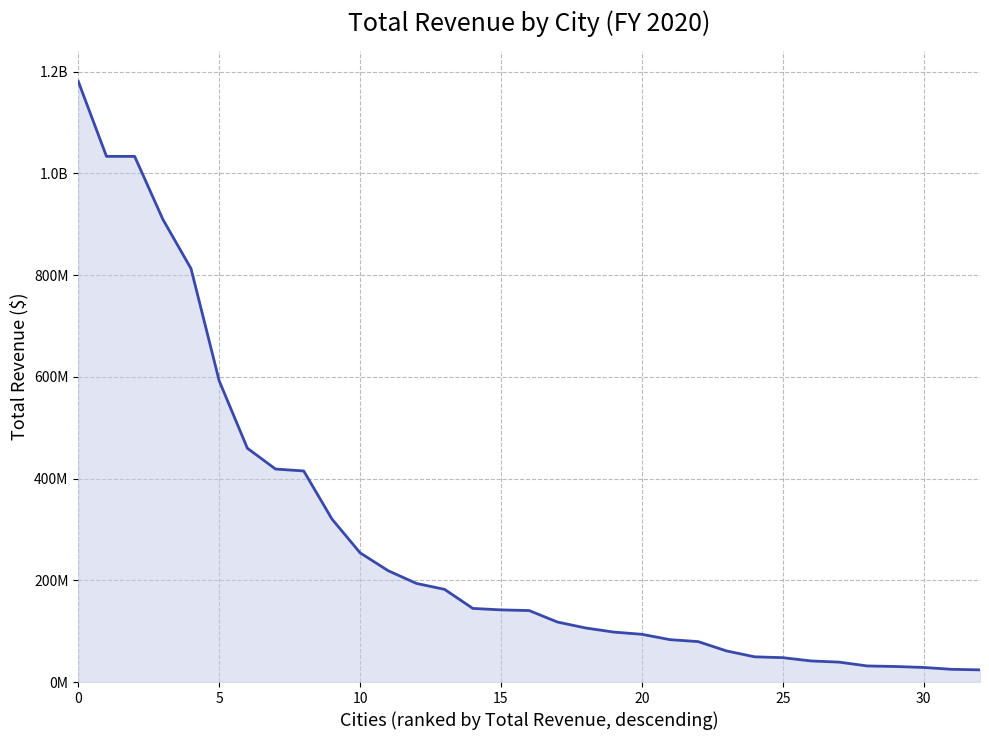

Is this an area chart (filled region under the line)?

Yes